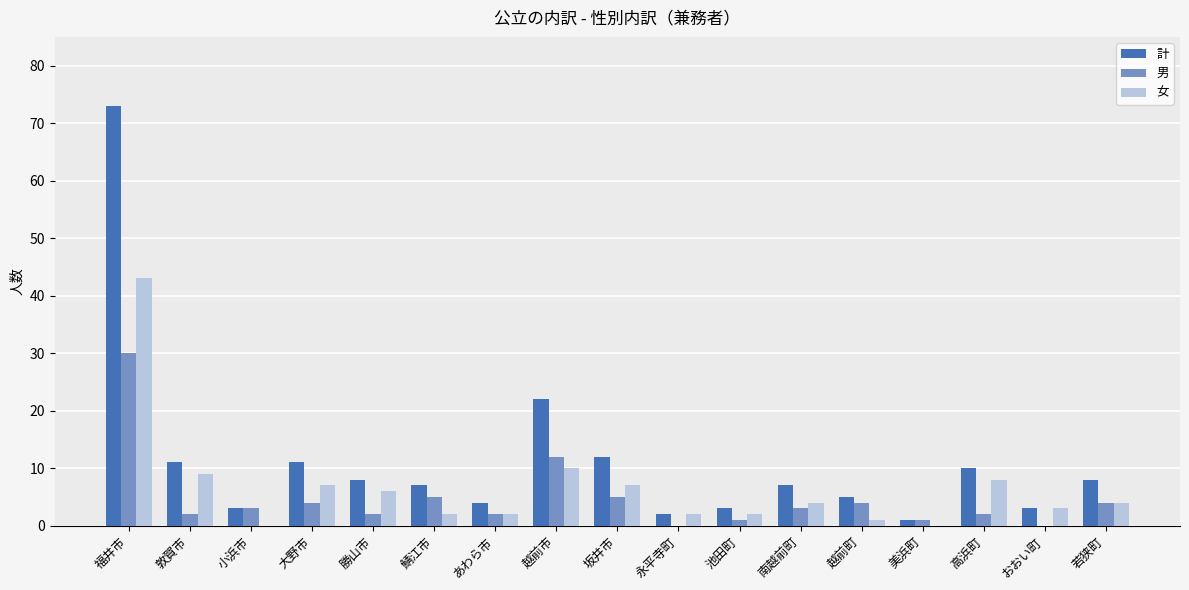

What is the sum of all 計 values?

190